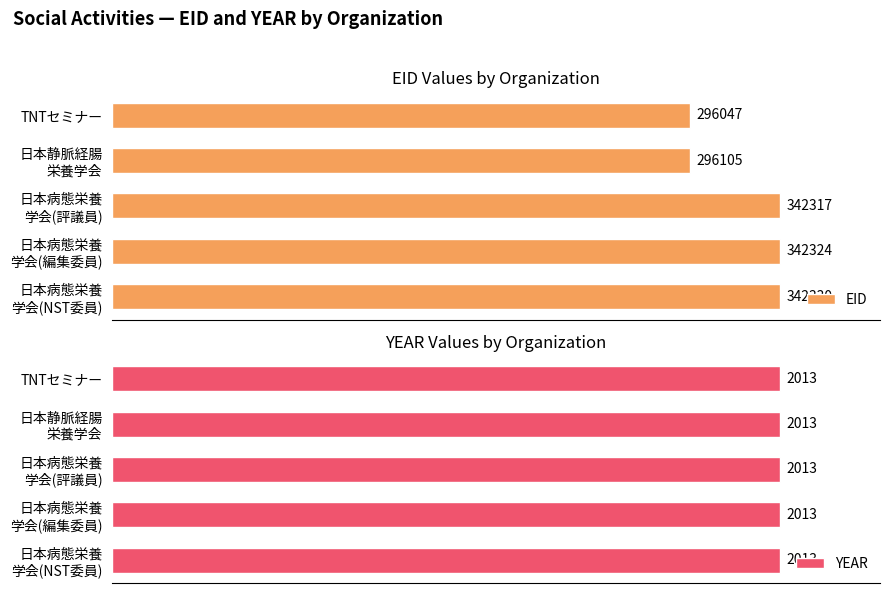

Rank the series by their maximum value, from highest to lowest.

EID, YEAR